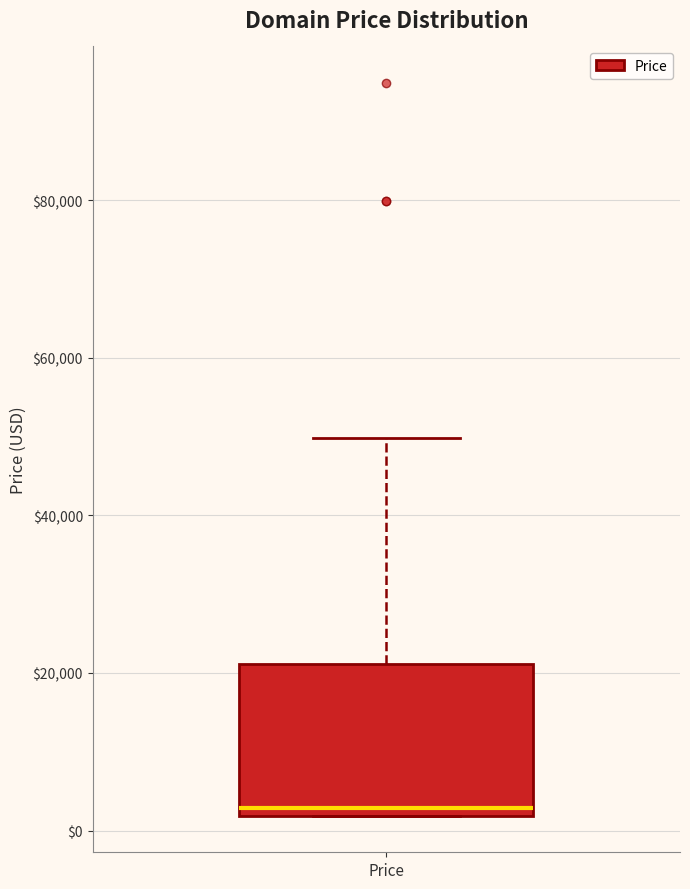

Read this box plot against the y-axis: the position of the median line, the range covered by the box, and the ends of both whiskers. The values are not printed on the chart, so give them approximately, as read against the axis.

median 2000 (just above the box's lower edge), box 2000 to 22000, whiskers 2000 to 50000